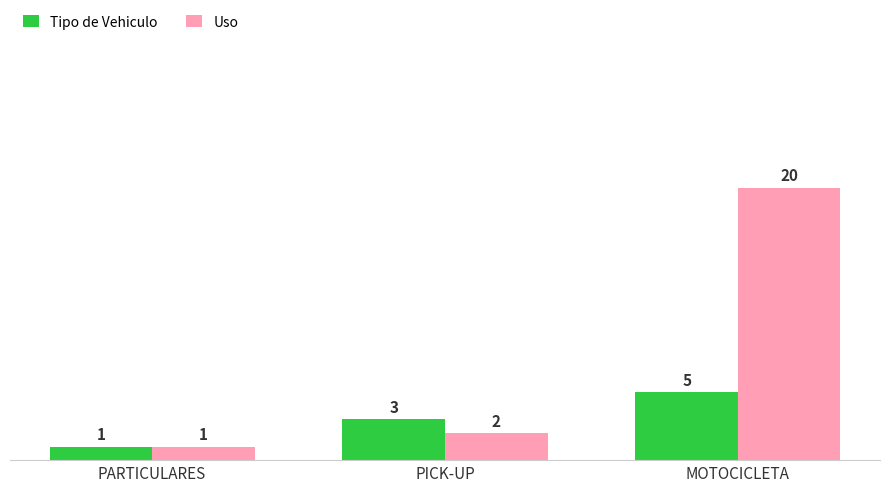

Which series has the largest range (max minus min)?

Uso